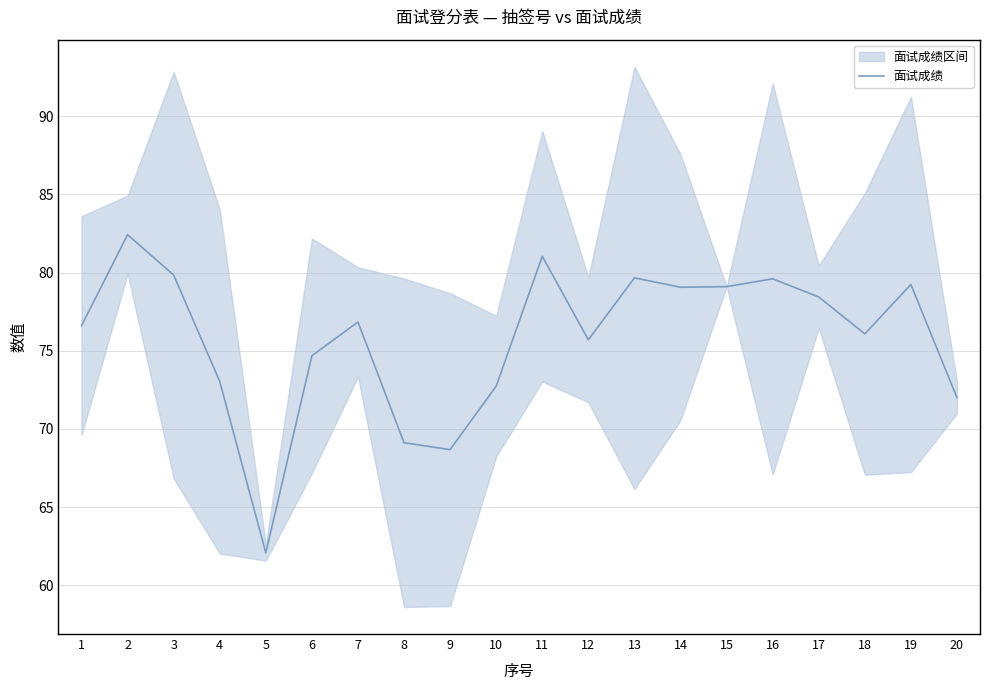

What is the value of the 17th point from the left?

78.4